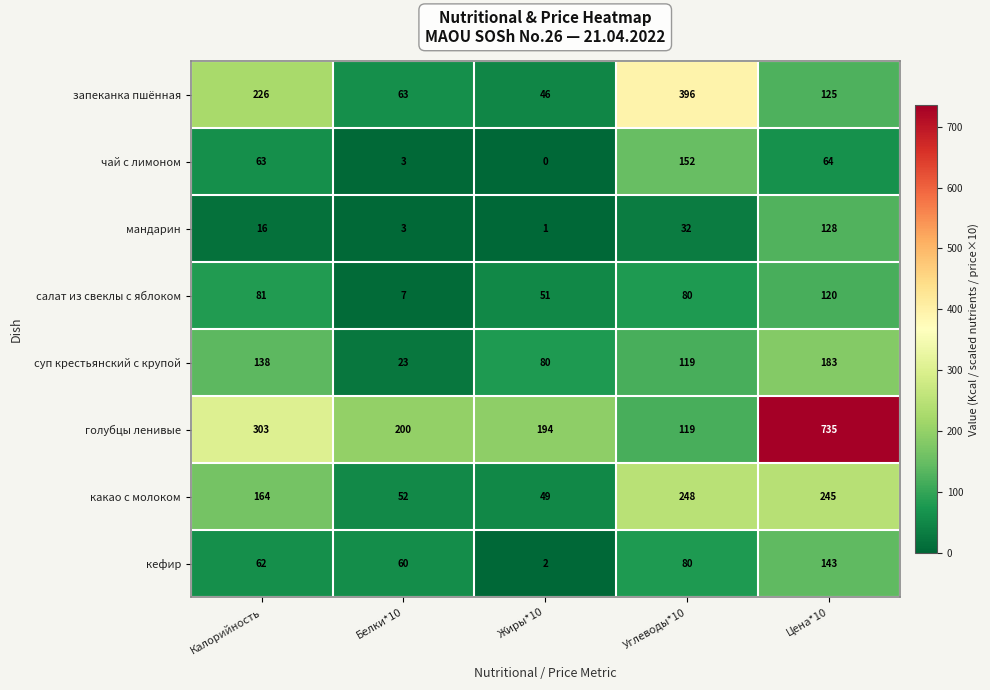

What is the sum of the запеканка пшённая values at Белки*10 and Цена*10?

188